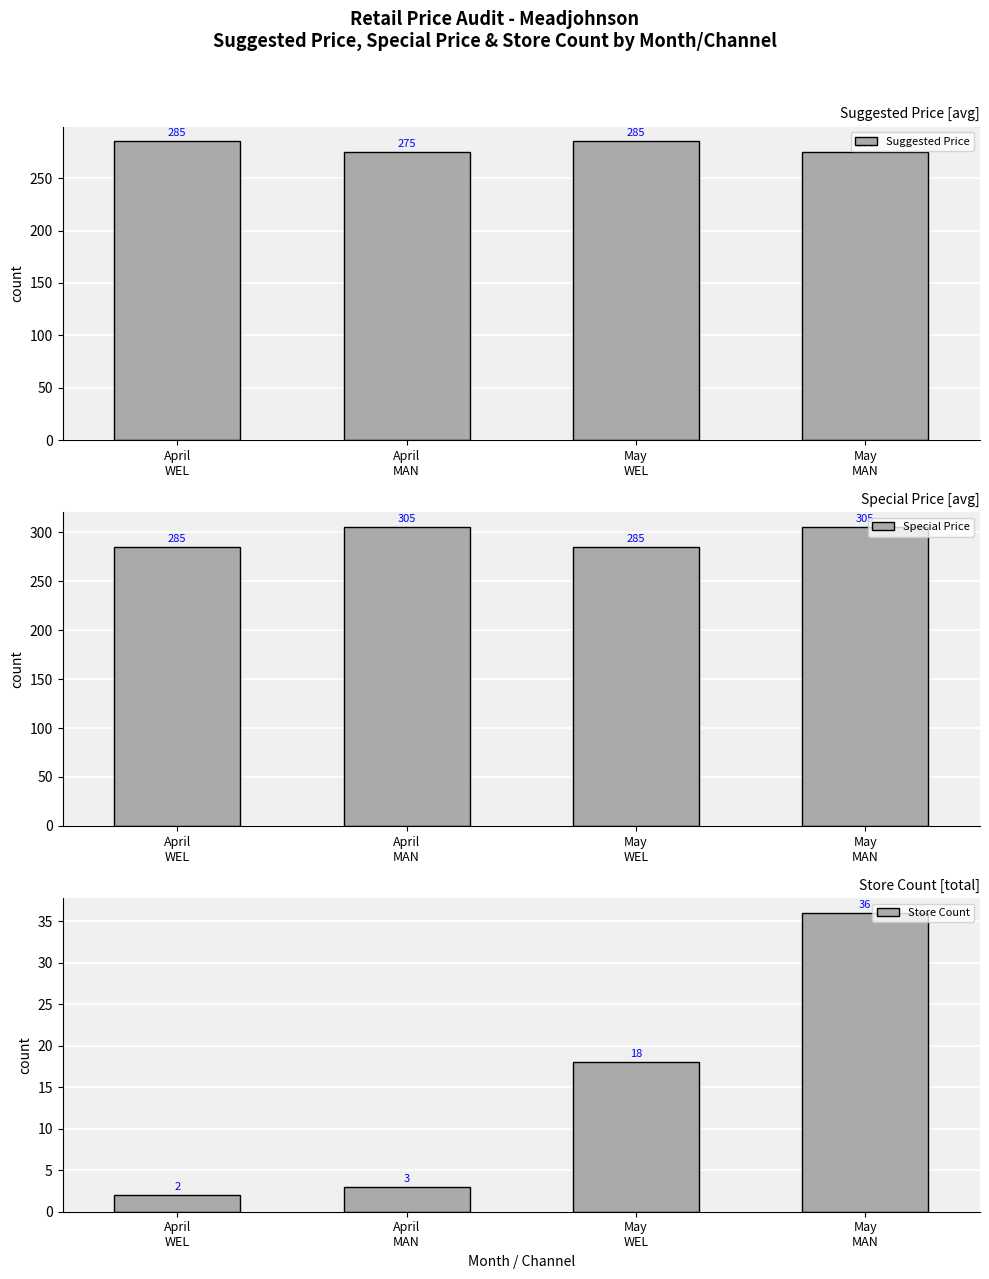

Is it true that Special Price equals 305 at April
MAN?

True